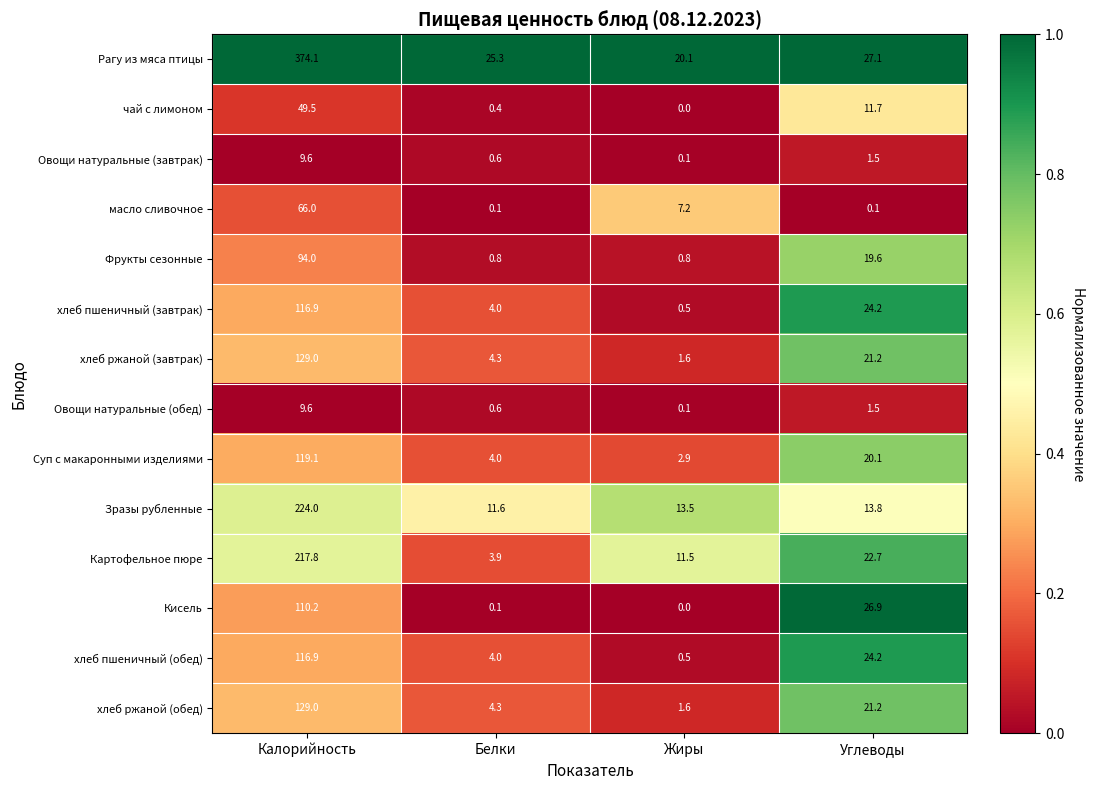

Which series has the widest spread of values?

Рагу из мяса птицы